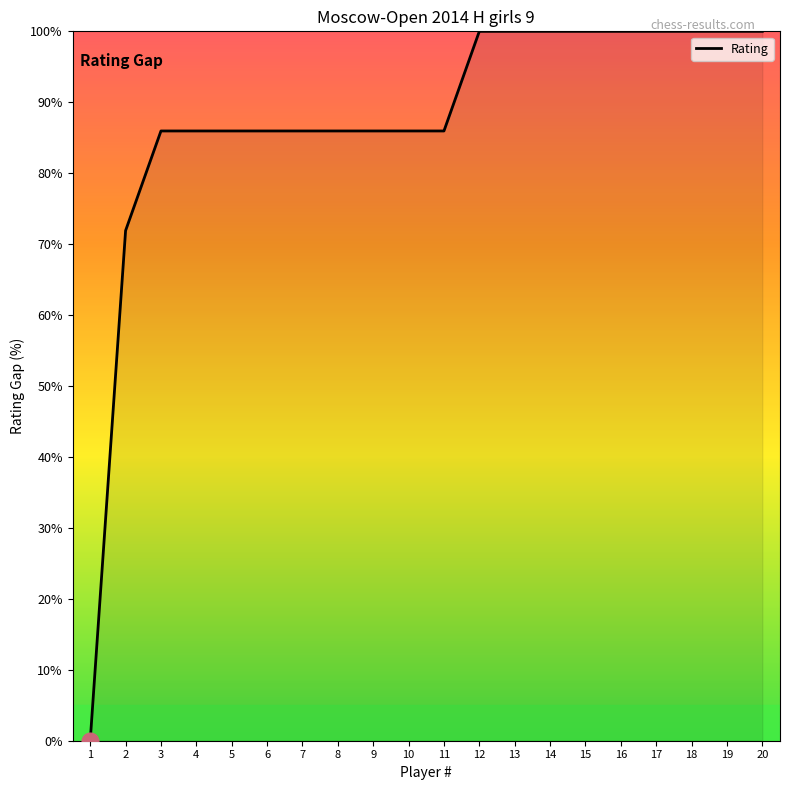

The value at 8 is 25.6. True or false?

False